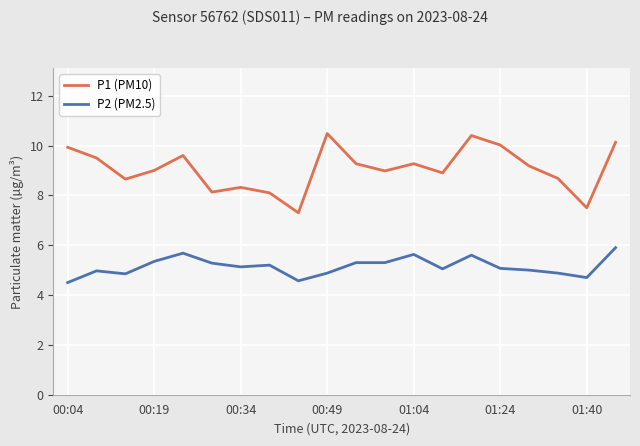

What are all the series names shown in the legend?

P1 (PM10), P2 (PM2.5)